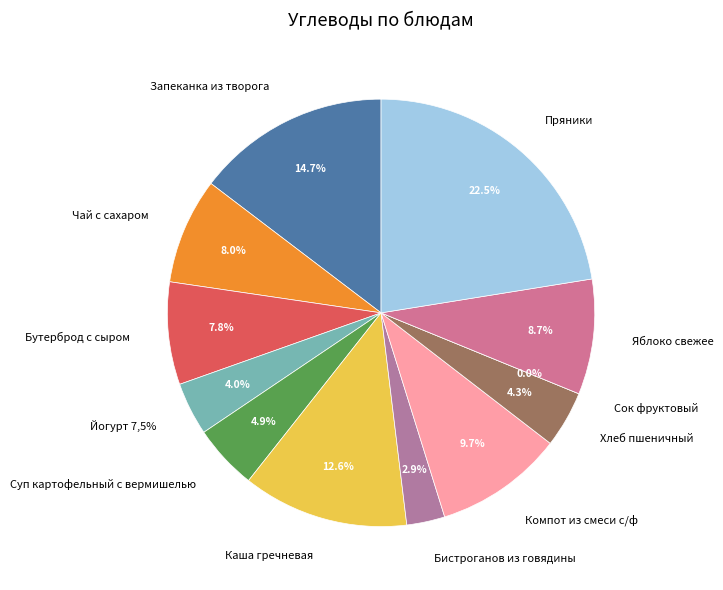

The Сок фруктовый slice represents 0% of the pie. True or false?

True